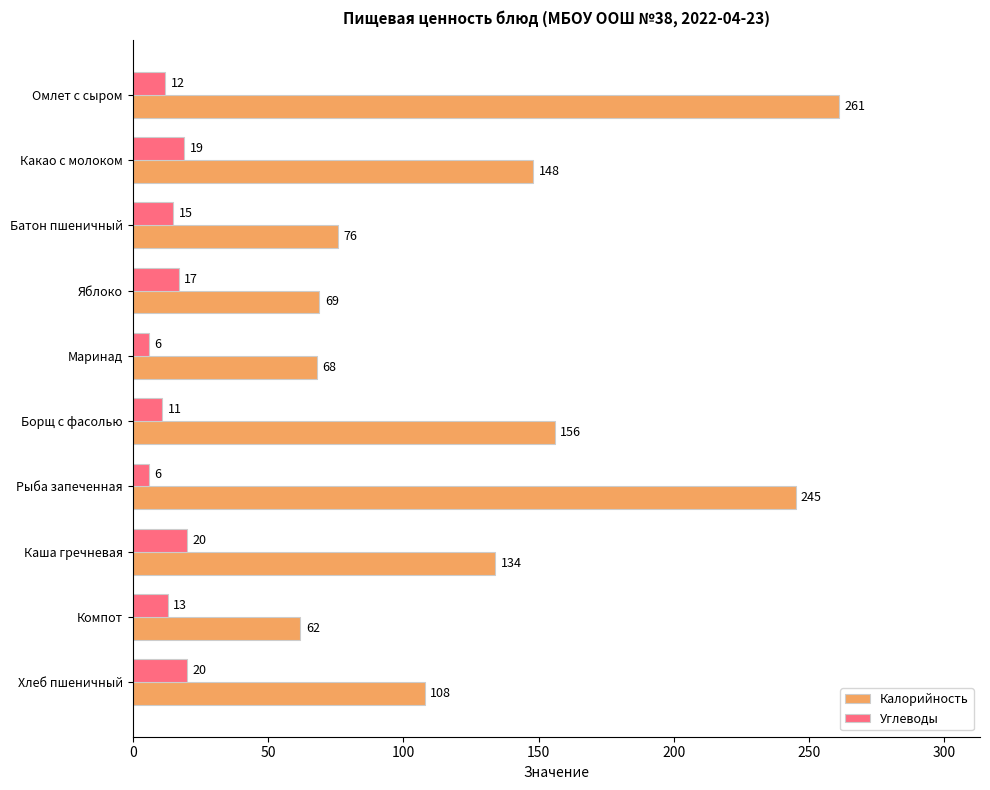

Which series has the widest spread of values?

Калорийность